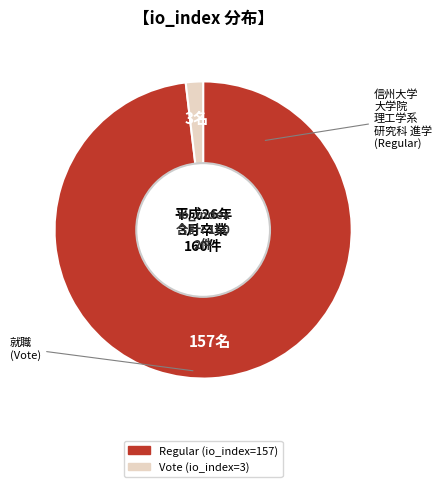

Does any single category account for the majority?

Yes